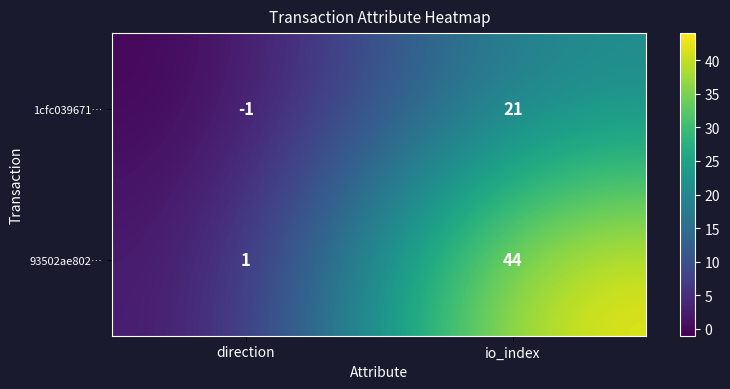

How many distinct data groups are displayed?

2